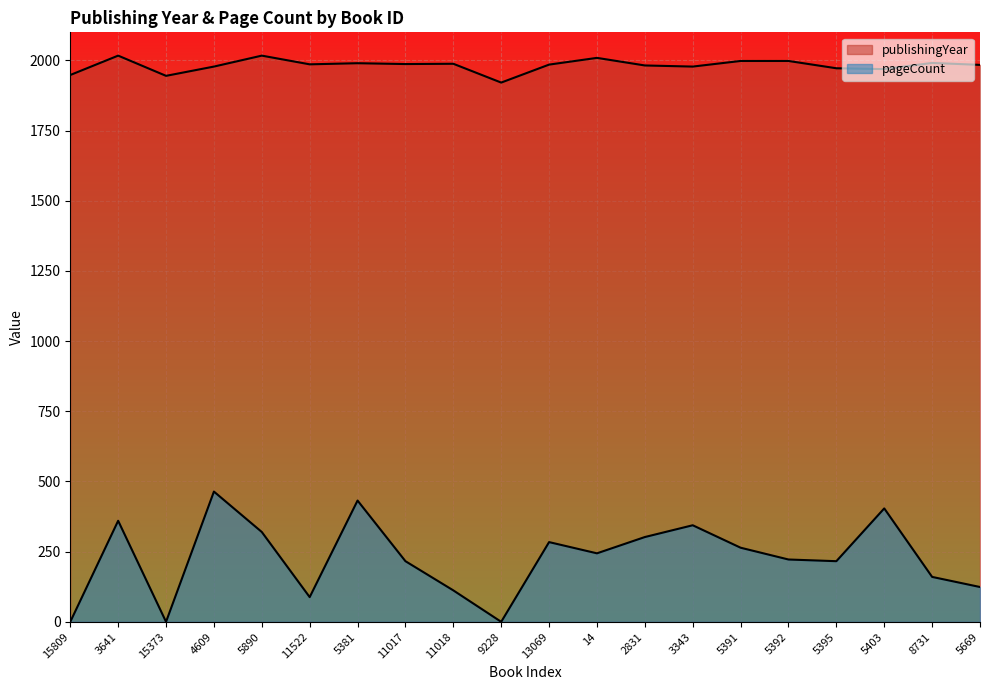

Which label corresponds to the largest value in the chart?

3641